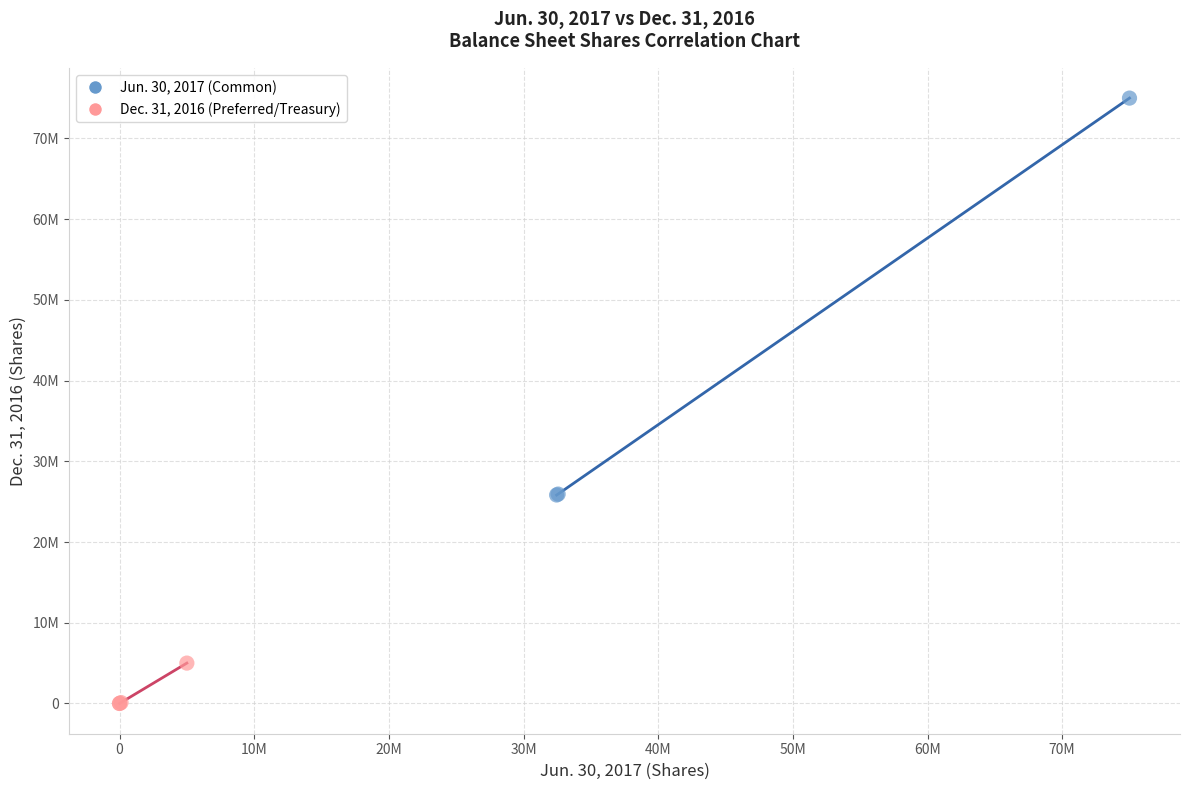

Which series has the widest spread of Y values?

Jun. 30, 2017 (Common)